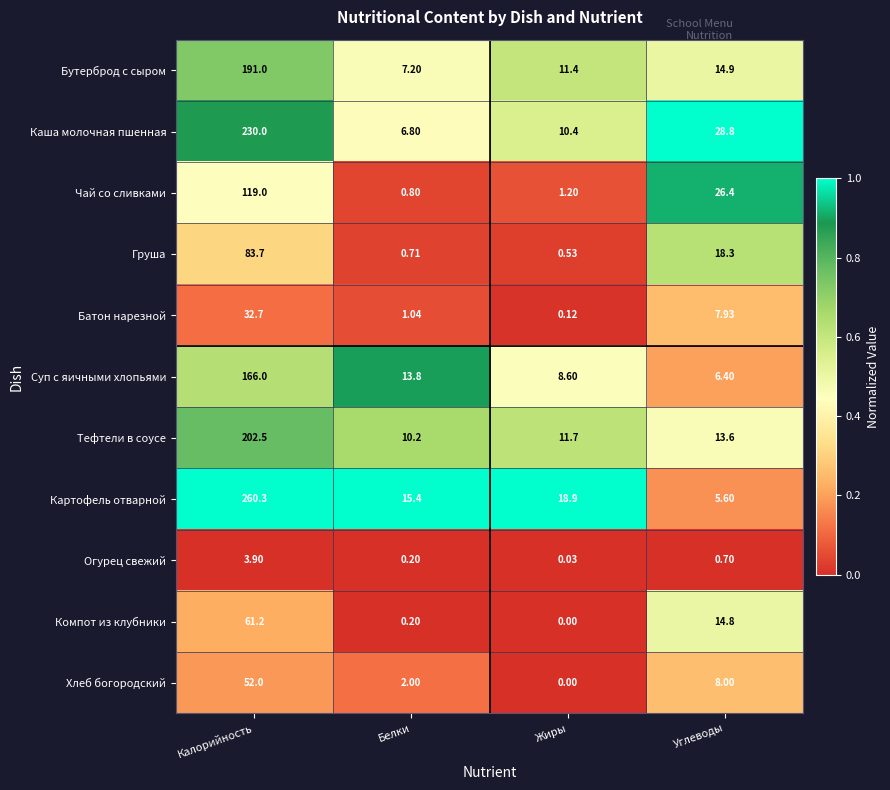

Where is Компот из клубники nearest to the value 30?

Углеводы